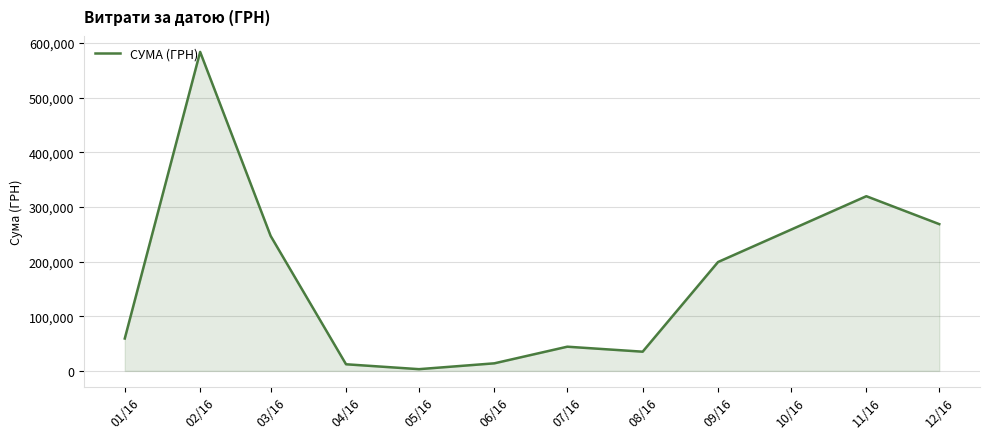

What is the difference between the values at 02/16 and 07/16?

539297.5